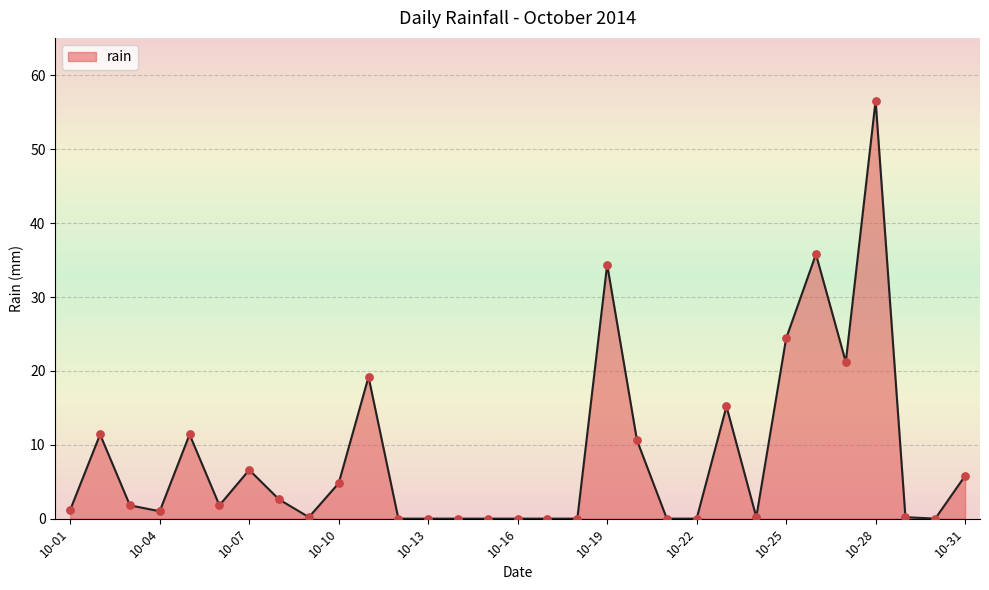

What is the difference between the maximum and minimum values?

56.6